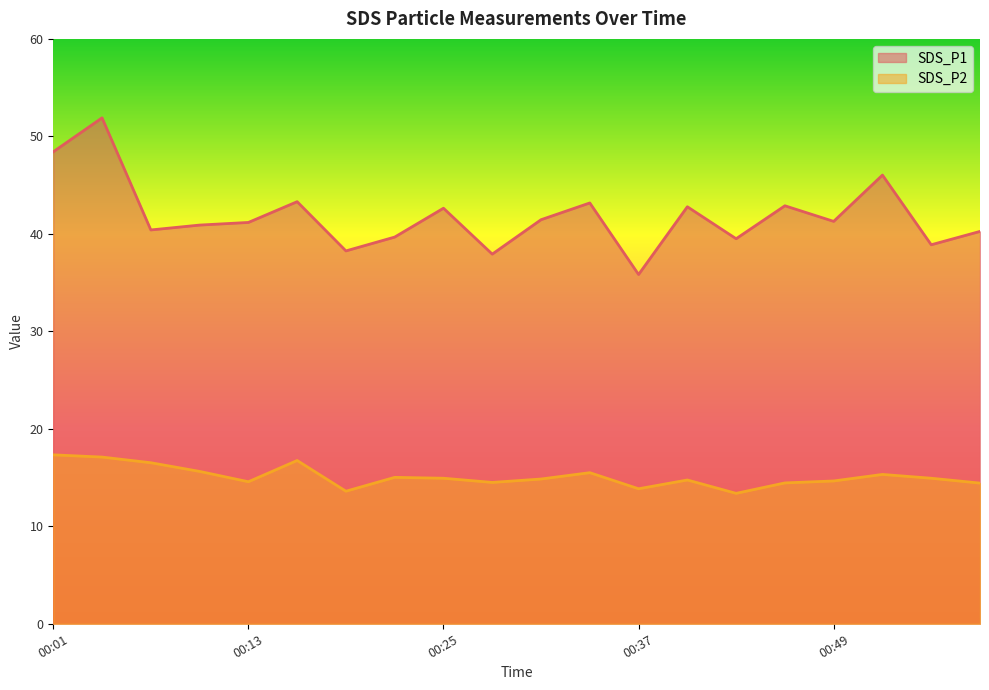

True or false: SDS_P1 and SDS_P2 cross at least once.

False